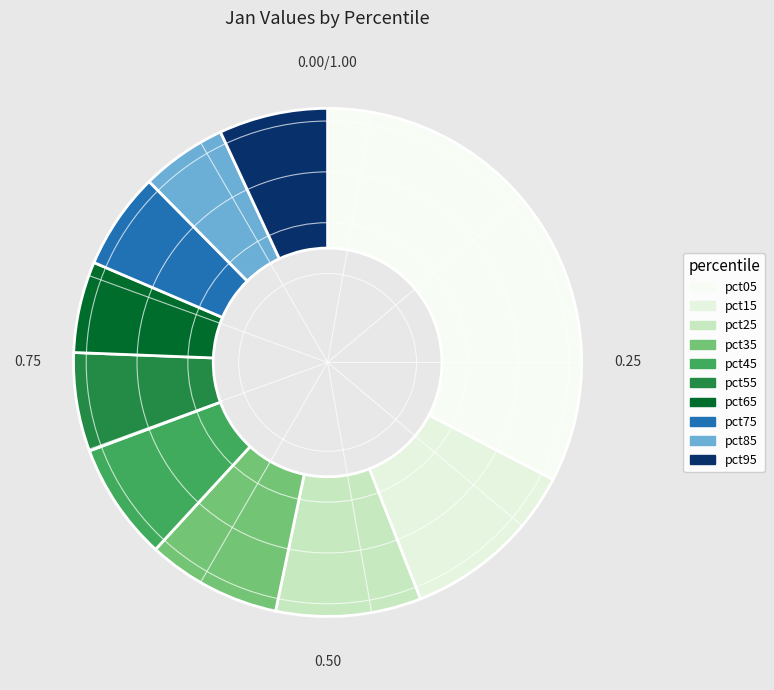

Rank the categories by value from highest to lowest.

pct05, pct15, pct25, pct35, pct45, pct95, pct55, pct75, pct65, pct85